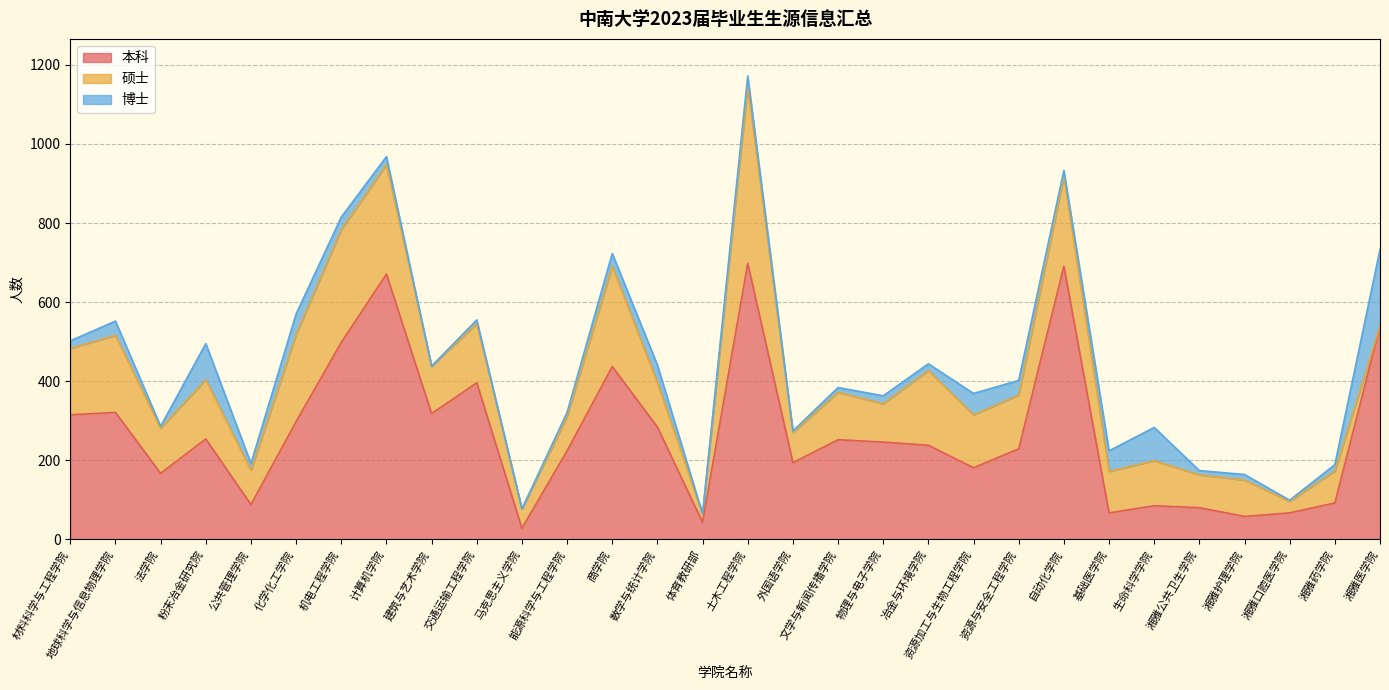

Rank the categories by 本科 value from highest to lowest.

土木工程学院, 自动化学院, 计算机学院, 湘雅医学院, 机电工程学院, 商学院, 交通运输工程学院, 地球科学与信息物理学院, 建筑与艺术学院, 材料科学与工程学院, 化学化工学院, 数学与统计学院, 粉末冶金研究院, 文学与新闻传播学院, 物理与电子学院, 冶金与环境学院, 资源与安全工程学院, 能源科学与工程学院, 外国语学院, 资源加工与生物工程学院, 法学院, 湘雅药学院, 公共管理学院, 生命科学学院, 湘雅公共卫生学院, 基础医学院, 湘雅口腔医学院, 湘雅护理学院, 体育教研部, 马克思主义学院